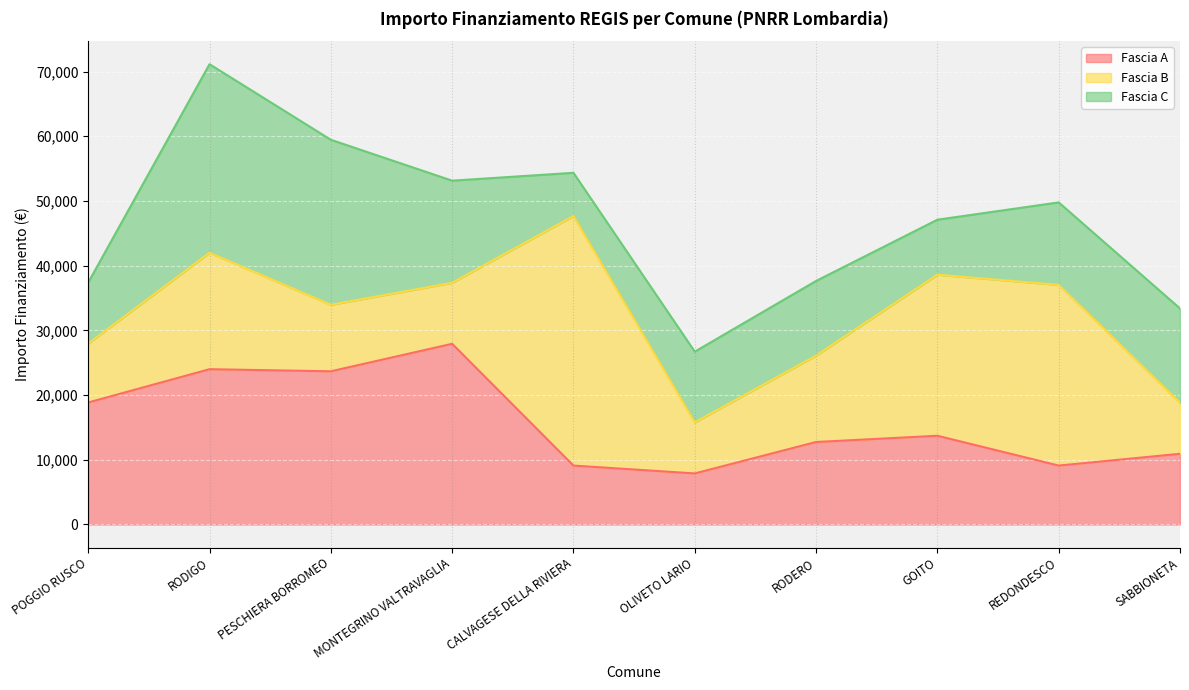

What position from the right is POGGIO RUSCO?

10